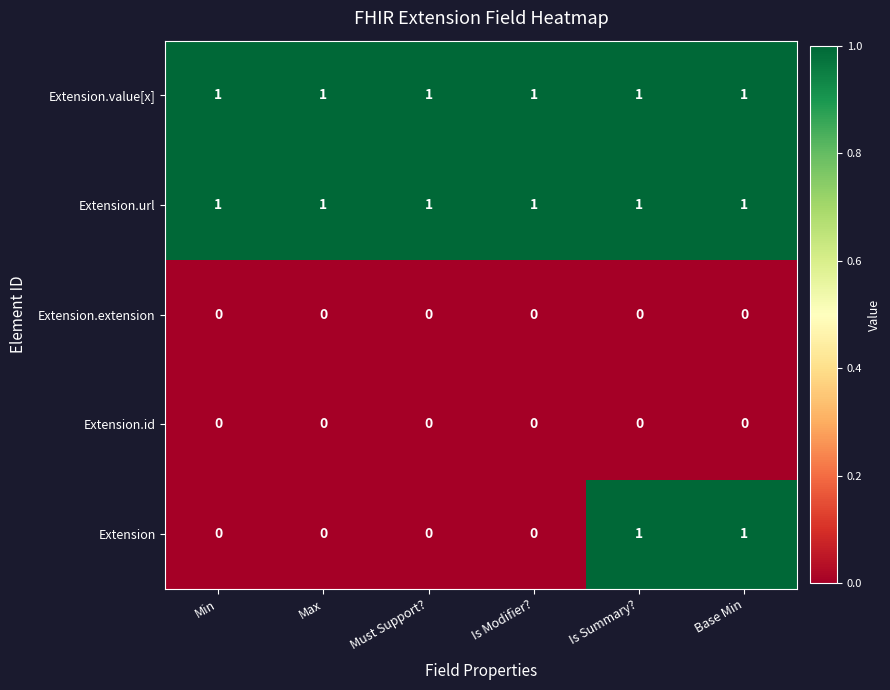

Reading right to left, transcribe all the data shown in this chart.

Extension.value[x]: Base Min=1	Is Summary?=1	Is Modifier?=1	Must Support?=1	Max=1	Min=1
Extension.url: Base Min=1	Is Summary?=1	Is Modifier?=1	Must Support?=1	Max=1	Min=1
Extension.extension: Base Min=0	Is Summary?=0	Is Modifier?=0	Must Support?=0	Max=0	Min=0
Extension.id: Base Min=0	Is Summary?=0	Is Modifier?=0	Must Support?=0	Max=0	Min=0
Extension: Base Min=1	Is Summary?=1	Is Modifier?=0	Must Support?=0	Max=0	Min=0